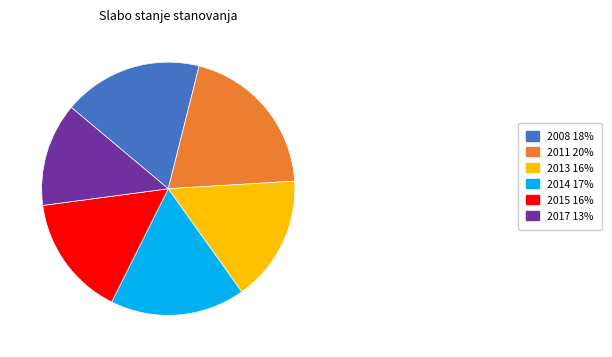

Which slice is the largest?

2011